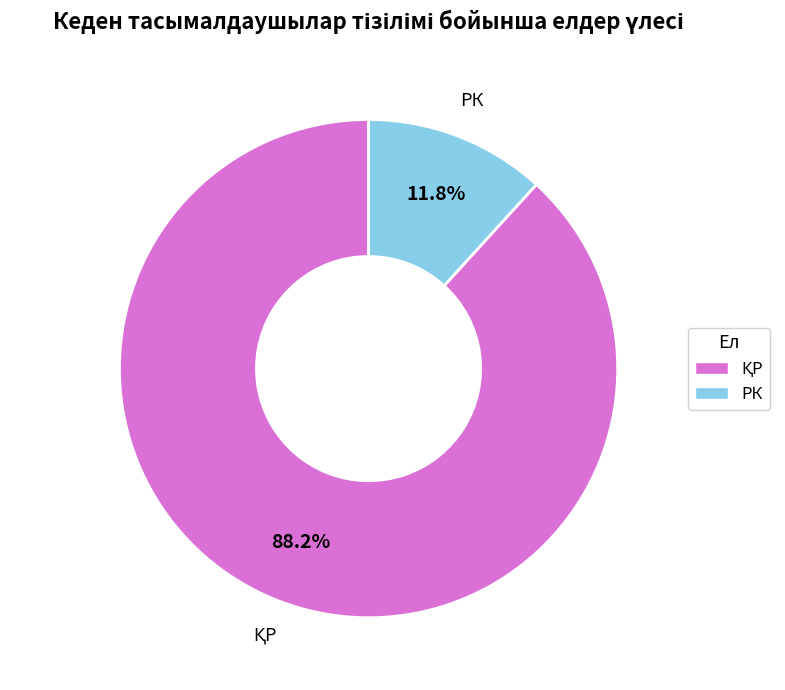

The РК slice represents 5% of the pie. True or false?

False